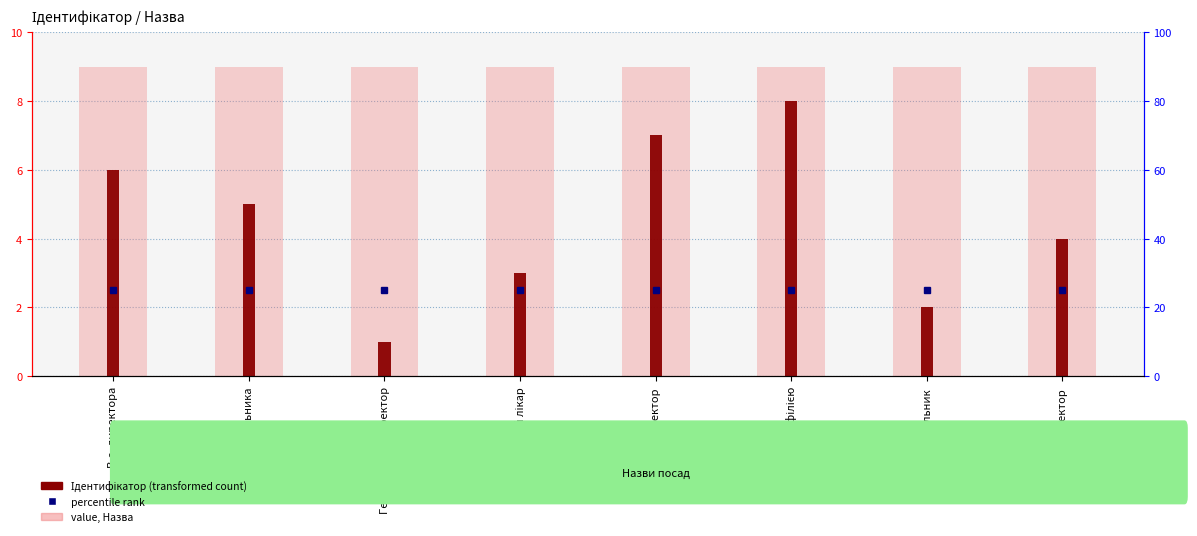

What is the ratio of the value at Начальник to the value at Ректор?

0.5